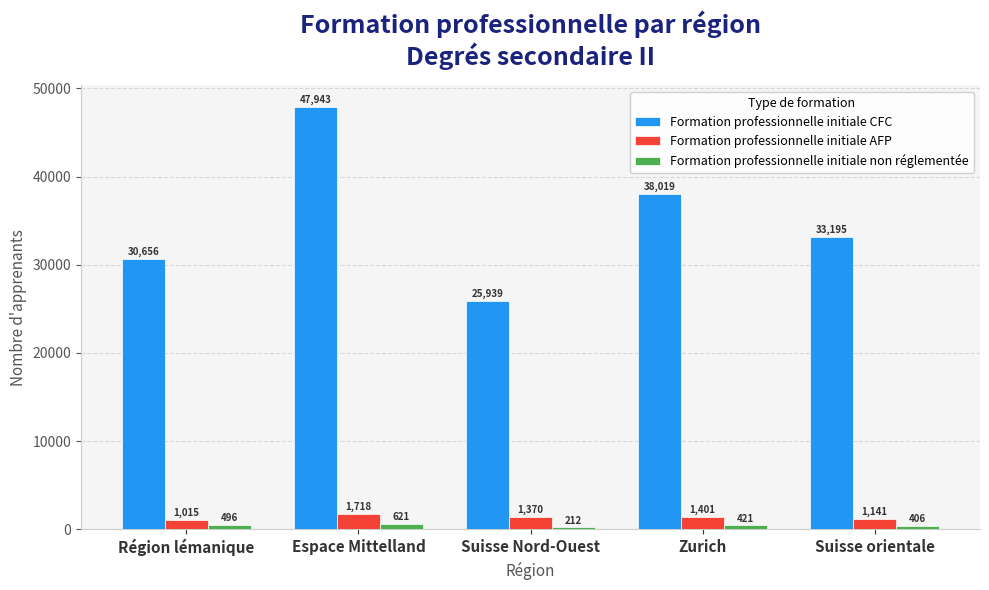

At which category does the chart reach its minimum across all series?

Suisse Nord-Ouest